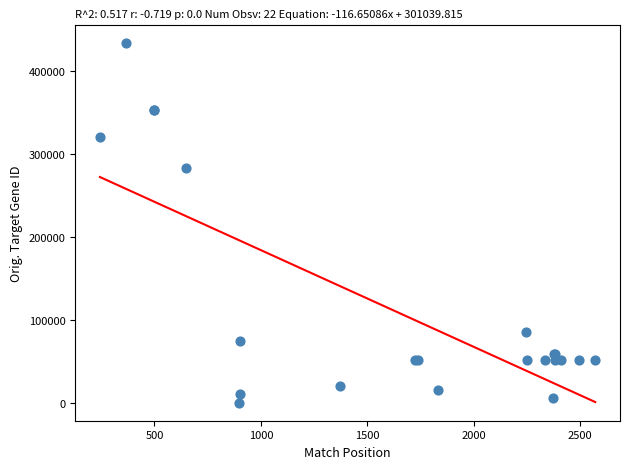

What Y value in the scatter plot is closest to 217094?

283149